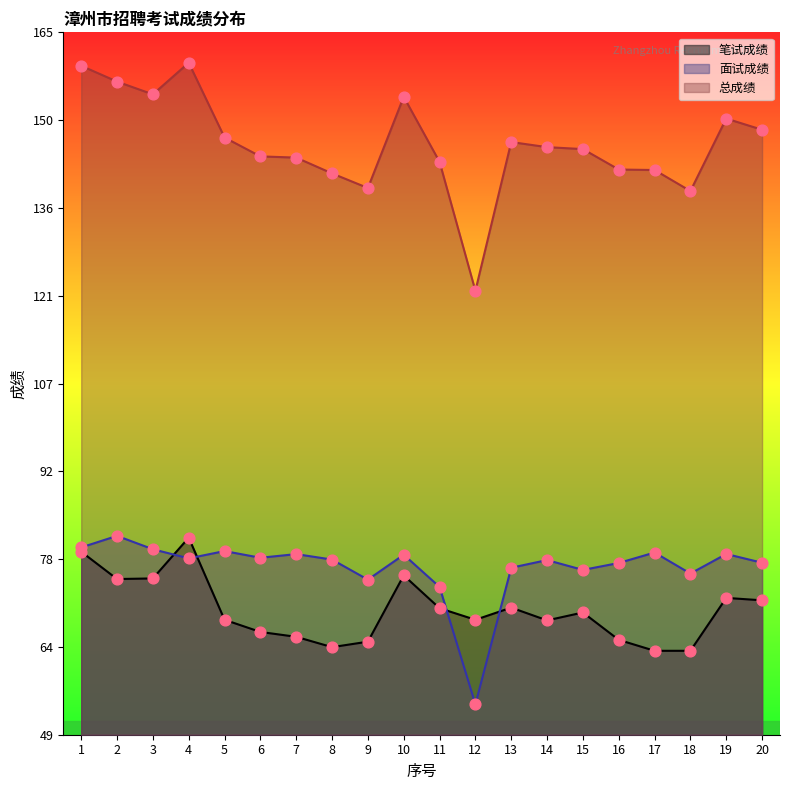

What is the total value across all series at 12?

244.2